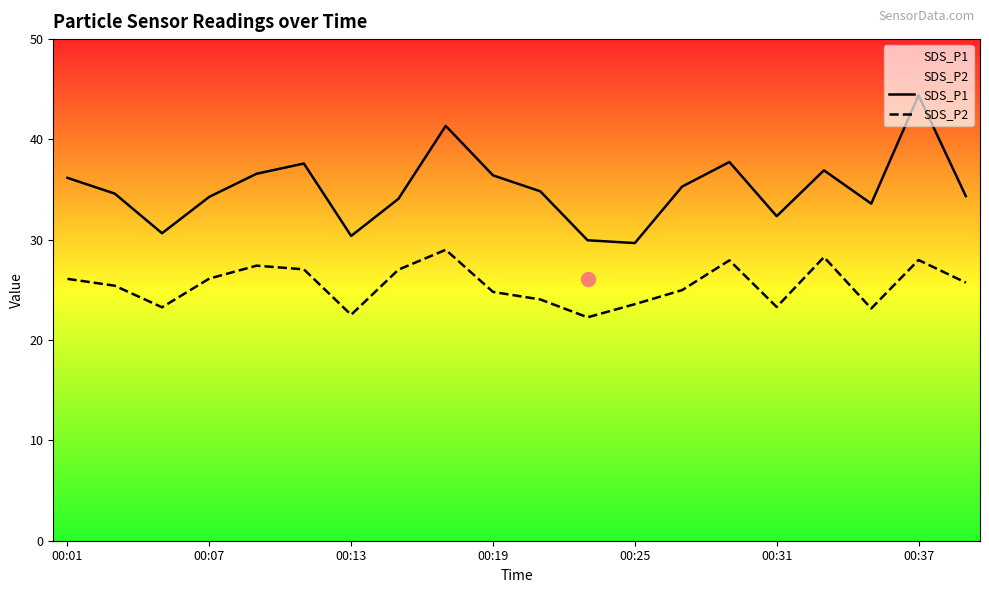

At which category is the sum across all series the highest?

00:37